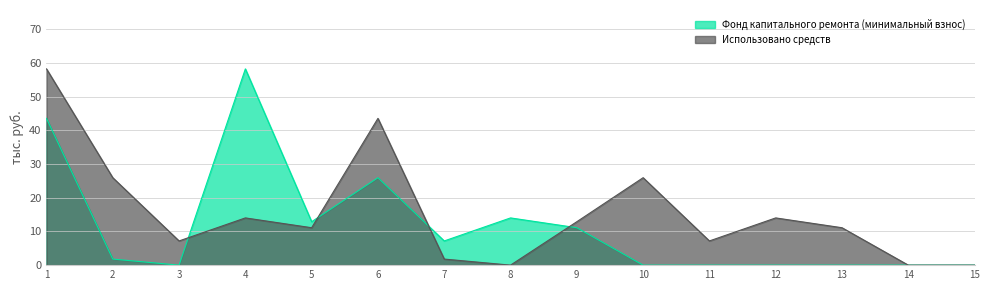

Does the chart have visible grid lines?

Yes